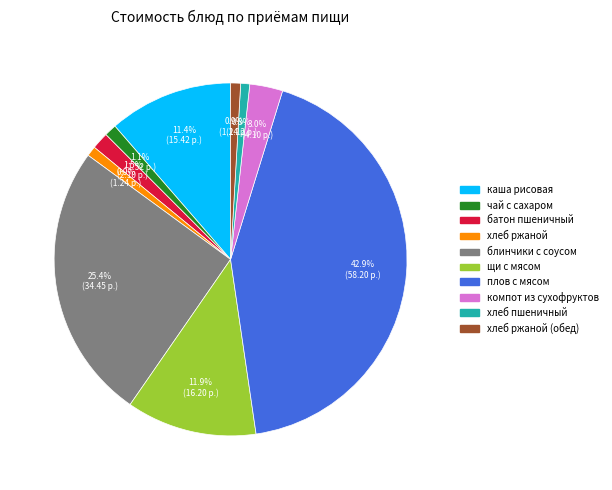

Is there a majority slice in this chart?

No